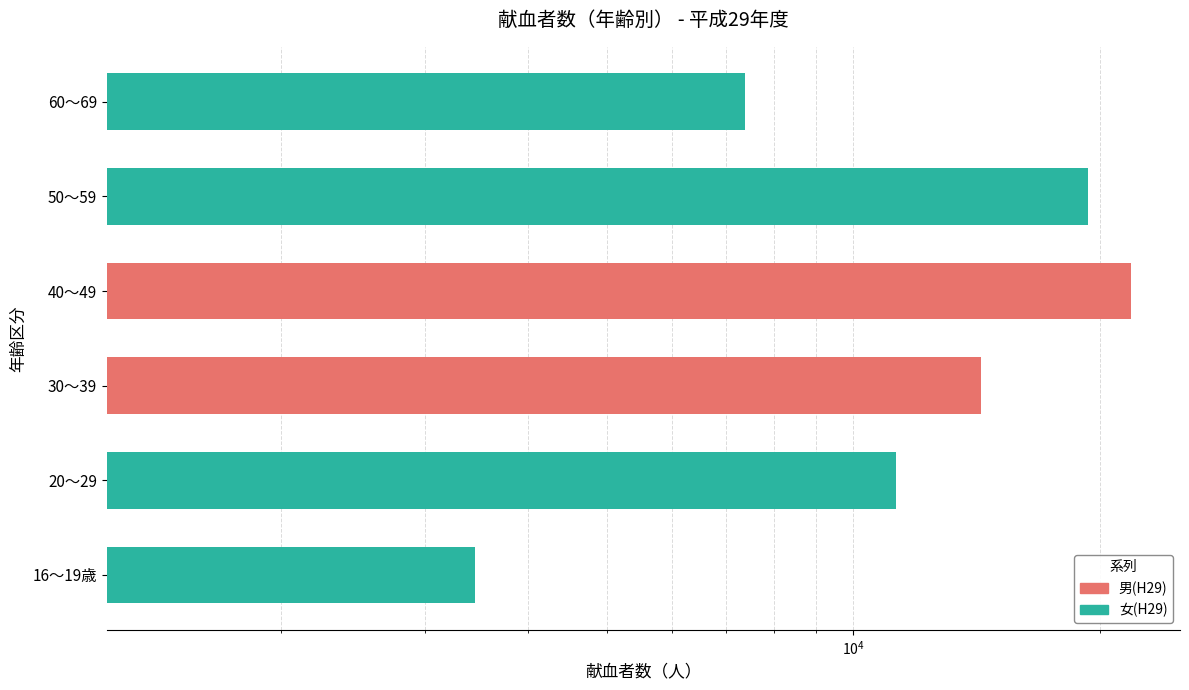

How many data points does each series have?

6